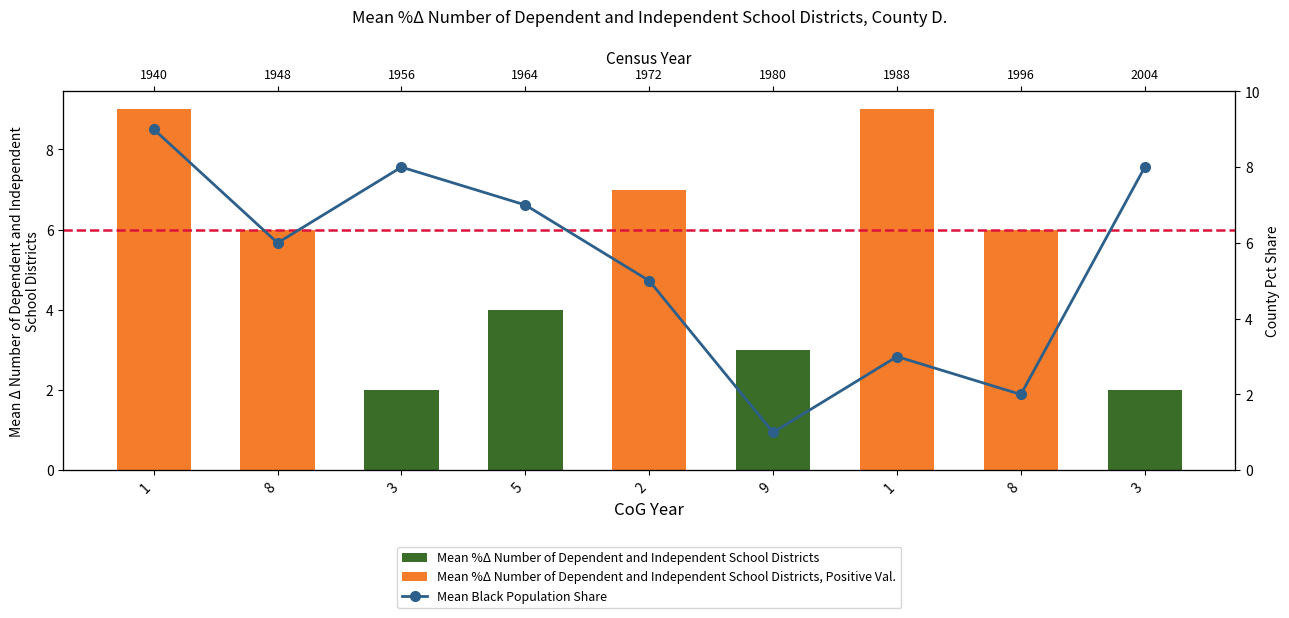

Are the bars grouped side by side (vs. stacked)?

Yes